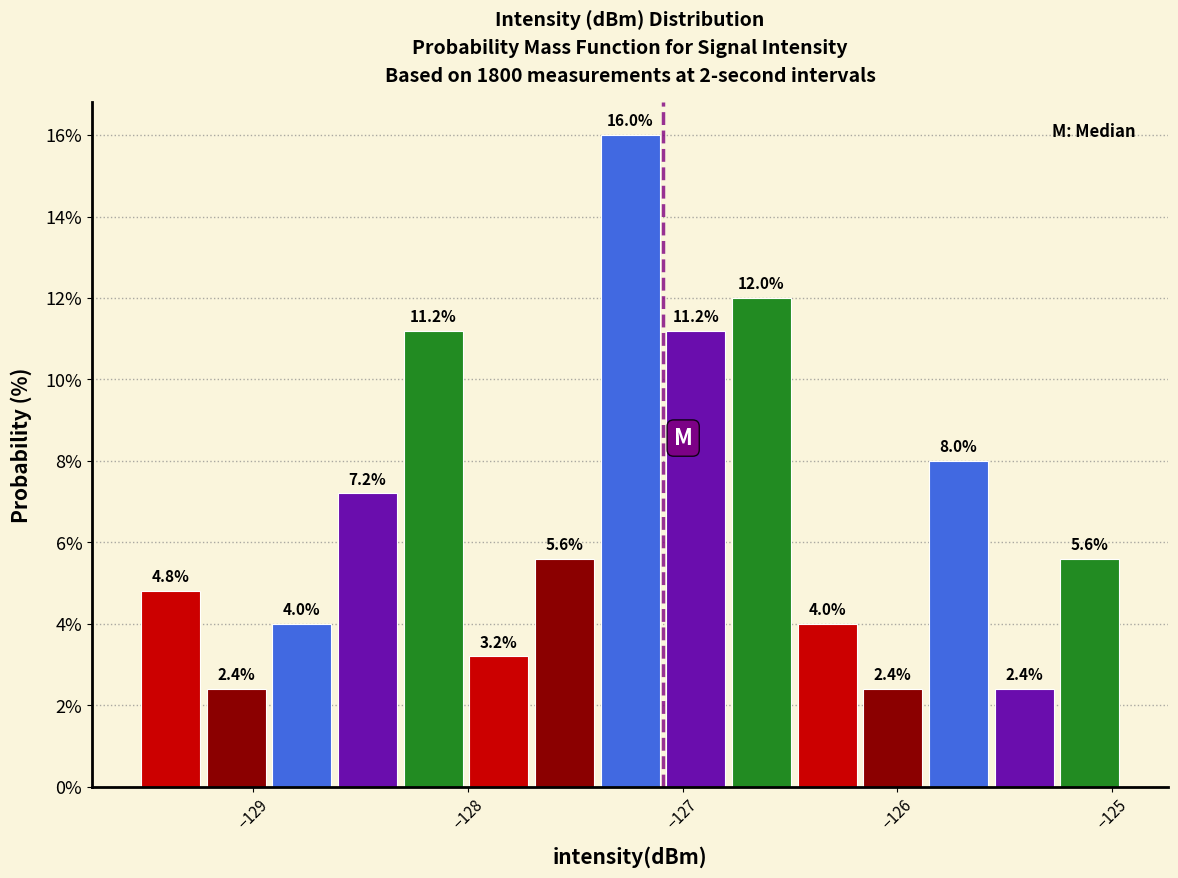

Around what value on the x-axis is the tallest bar? Give the approximate position of its centre, as read against the axis.

-127.2